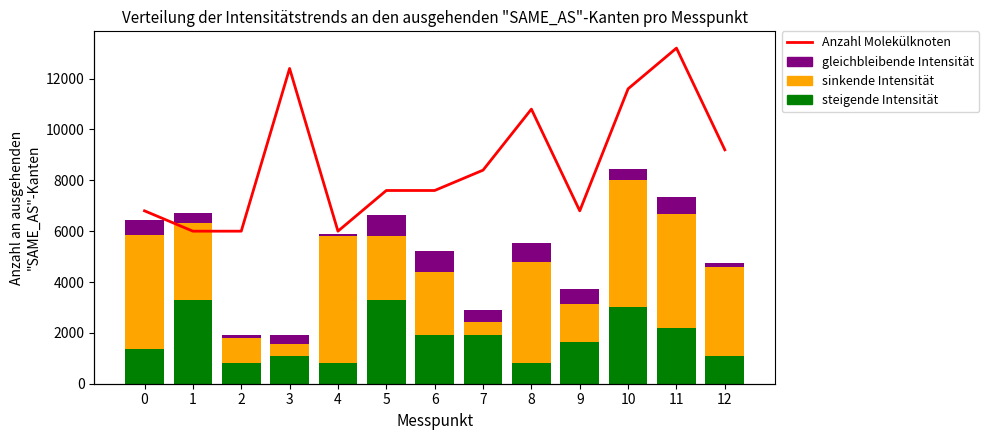

Reading left to right, what are all the values shown in this chart?

Anzahl Molekülknoten: 0=6800	1=6000	2=6000	3=12400	4=6000	5=7600	6=7600	7=8400	8=10800	9=6800	10=11600	11=13200	12=9200
steigende Intensität: 0=1356	1=3302	2=800	3=1078	4=800	5=3302	6=1912	7=1912	8=800	9=1634	10=3024	11=2190	12=1078
sinkende Intensität: 0=4500	1=3000	2=1000	3=500	4=5000	5=2500	6=2500	7=500	8=4000	9=1500	10=5000	11=4500	12=3500
gleichbleibende Intensität: 0=580	1=420	2=100	3=340	4=100	5=820	6=820	7=500	8=740	9=580	10=420	11=660	12=180